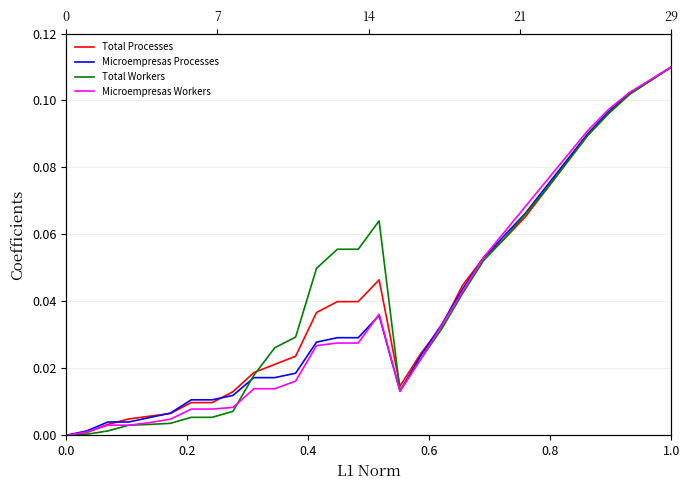

At how many categories does at least one series exceed 0?

29